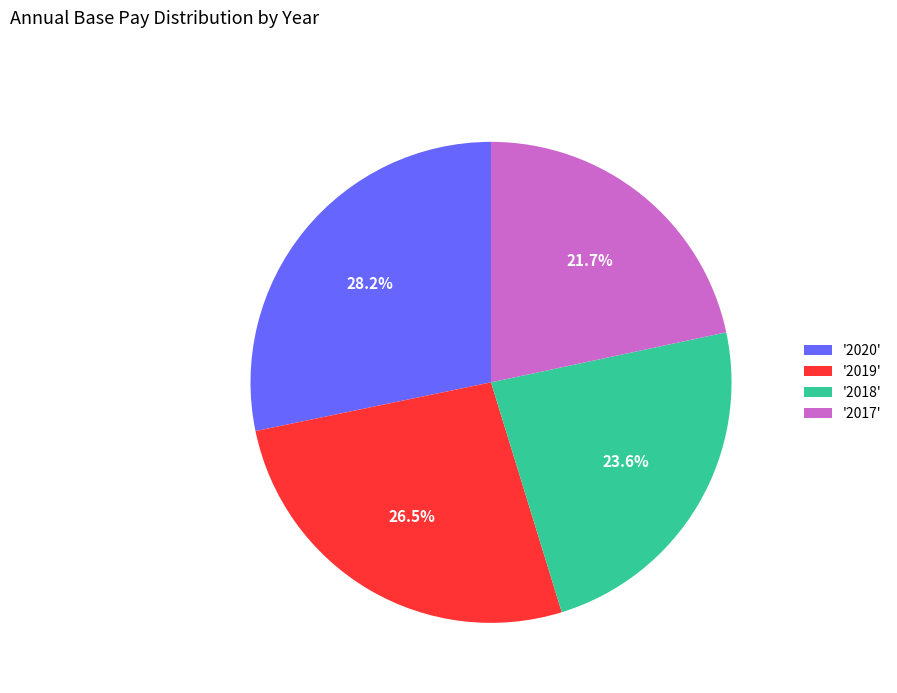

Is the sum of '2020' and '2019' greater than half?

Yes